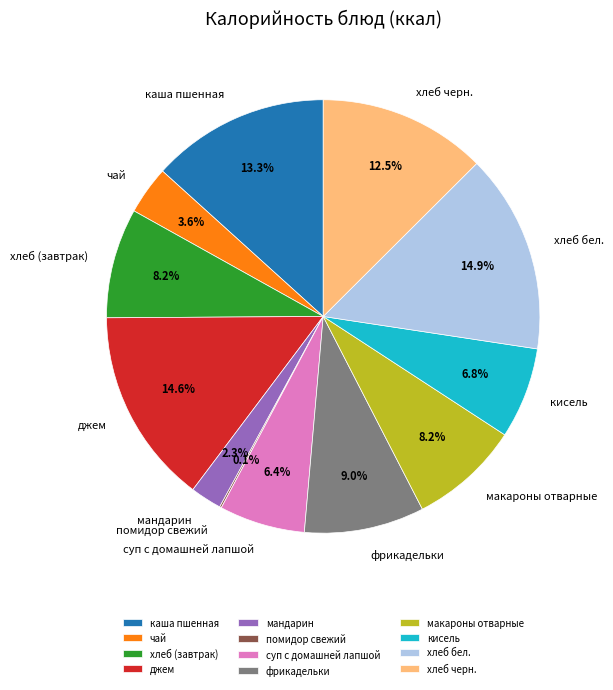

Approximately how many times larger is the value at хлеб (завтрак) compared to кисель?

1.2